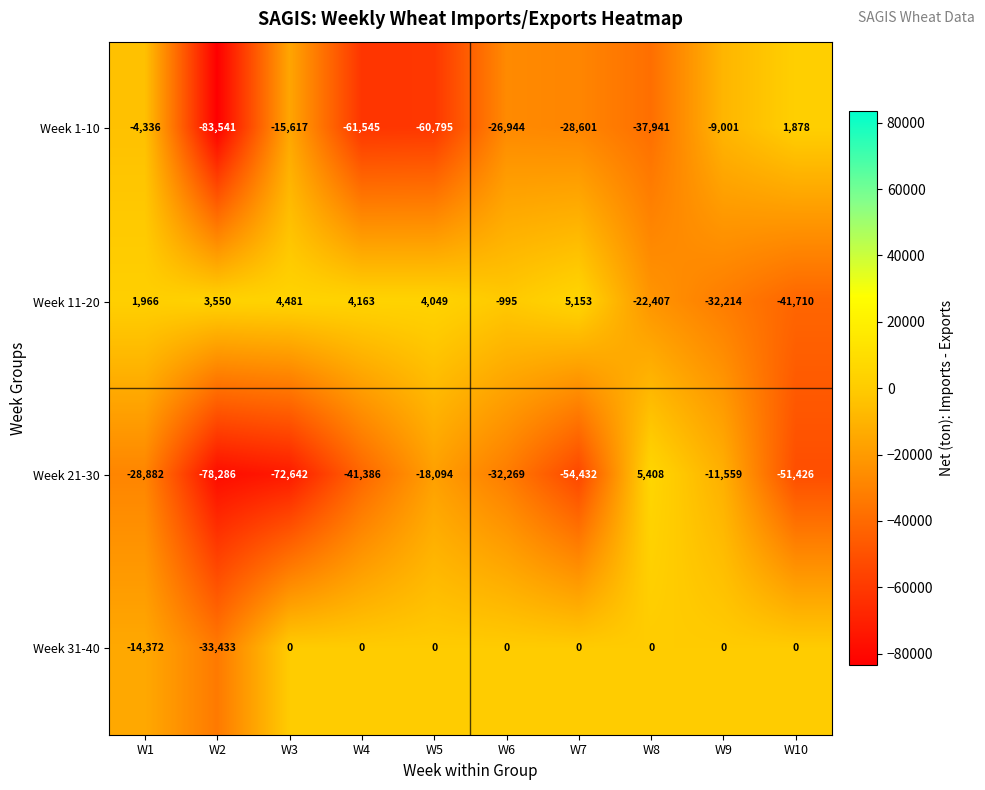

Rank the series by their maximum value, from lowest to highest.

Week 31-40, Week 1-10, Week 11-20, Week 21-30